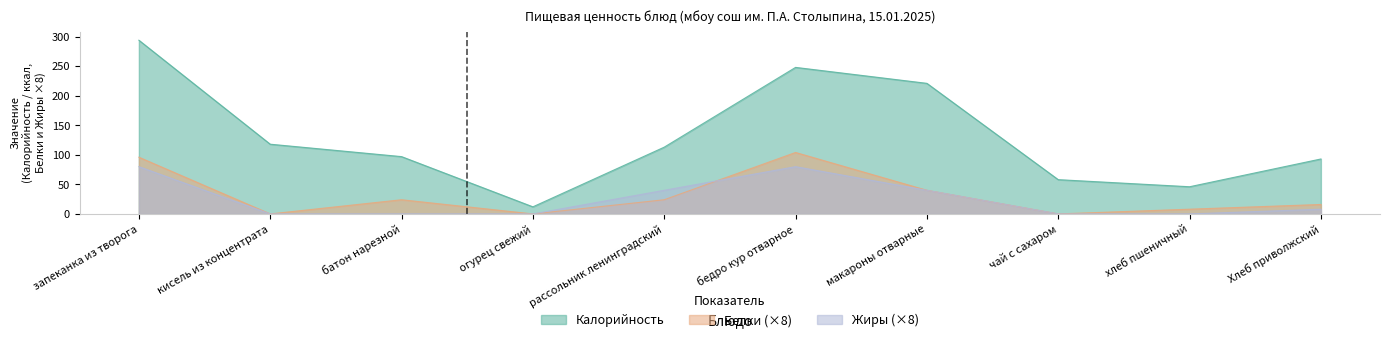

Reading left to right, what are all the values shown in this chart?

Калорийность: 294	118	97	12	113	248	221	58	46	93
Белки: 96	0	24	0	24	104	40	0	8	16
Жиры: 80	0	0	0	40	80	40	0	0	8